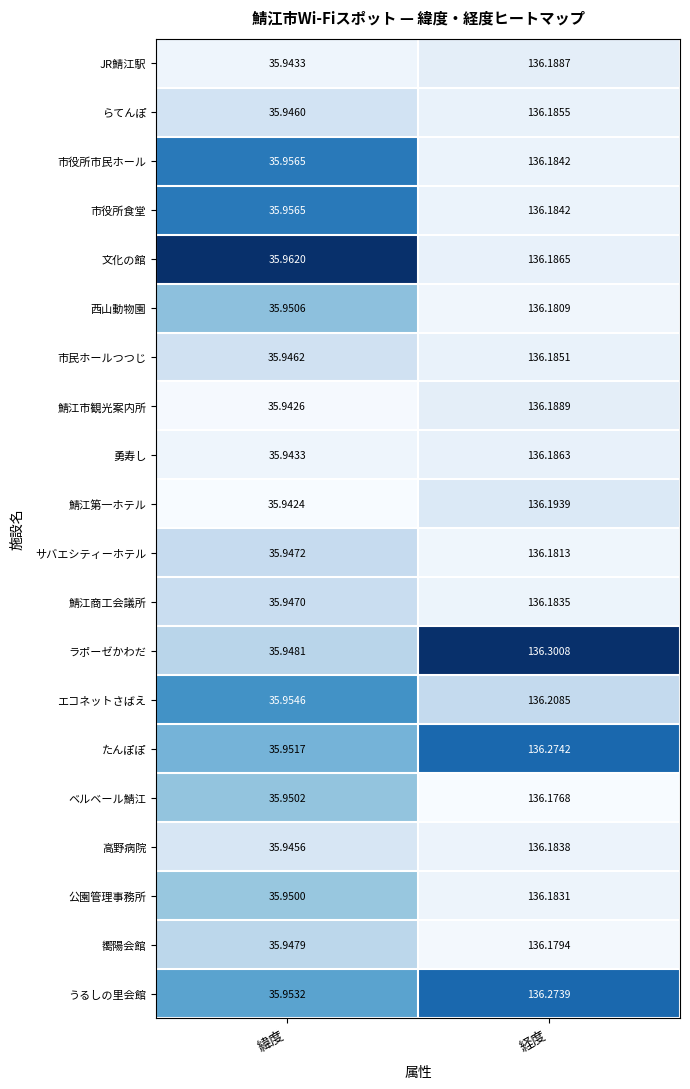

Which series has the largest total across all categories?

ラポーゼかわだ